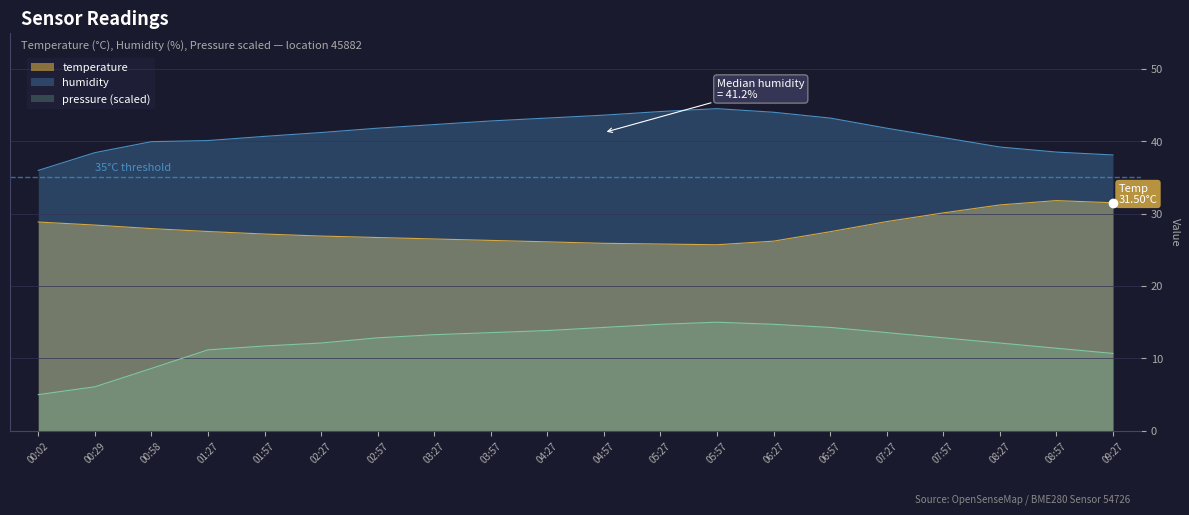

Reading left to right, list all the values displayed in this chart.

temperature: 00:02=28.8	00:29=28.4	00:58=27.9	01:27=27.5	01:57=27.2	02:27=26.9	02:57=26.7	03:27=26.5	03:57=26.3	04:27=26.1	04:57=25.9	05:27=25.8	05:57=25.7	06:27=26.2	06:57=27.5	07:27=28.9	07:57=30.1	08:27=31.2	08:57=31.8	09:27=31.5
humidity: 00:02=36.0	00:29=38.4	00:58=39.9	01:27=40.1	01:57=40.7	02:27=41.2	02:57=41.8	03:27=42.3	03:57=42.8	04:27=43.2	04:57=43.6	05:27=44.1	05:57=44.5	06:27=44.0	06:57=43.2	07:27=41.8	07:57=40.5	08:27=39.2	08:57=38.5	09:27=38.1
pressure_norm: 00:02=5.0	00:29=6.1	00:58=8.6	01:27=11.2	01:57=11.7	02:27=12.1	02:57=12.8	03:27=13.3	03:57=13.6	04:27=13.9	04:57=14.3	05:27=14.7	05:57=15.0	06:27=14.7	06:57=14.3	07:27=13.6	07:57=12.8	08:27=12.1	08:57=11.4	09:27=10.7